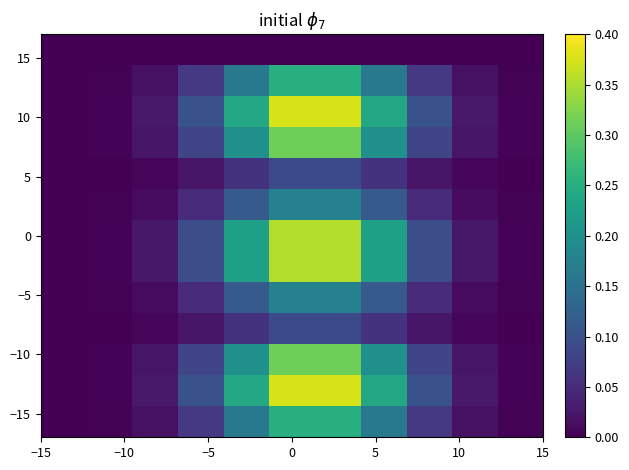

How many series are shown in this chart?

13